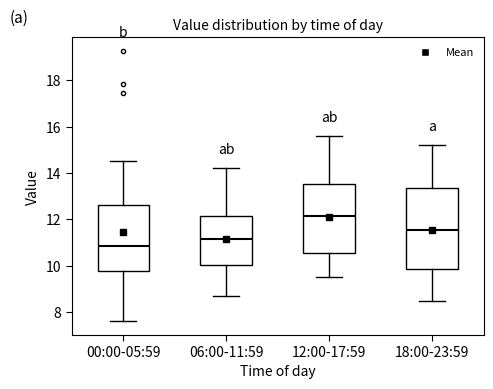

Reading left to right, read every box against the y-axis: the position of its median line, the range the box covers, and the ends of its whiskers. The values are not printed on the chart, so give them approximately, as read against the axis.

00:00-05:59: median 10.8, box 9.8 to 12.6, whiskers 7.6 to 14.6
06:00-11:59: median 11.2, box 10.0 to 12.2, whiskers 8.8 to 14.2
12:00-17:59: median 12.2, box 10.6 to 13.6, whiskers 9.6 to 15.6
18:00-23:59: median 11.6, box 9.8 to 13.4, whiskers 8.6 to 15.2